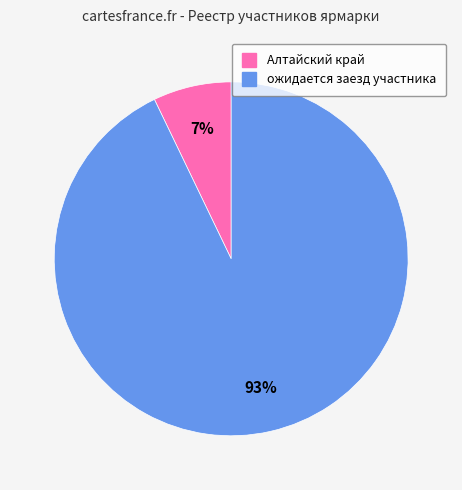

Which slice is the largest?

ожидается заезд участника